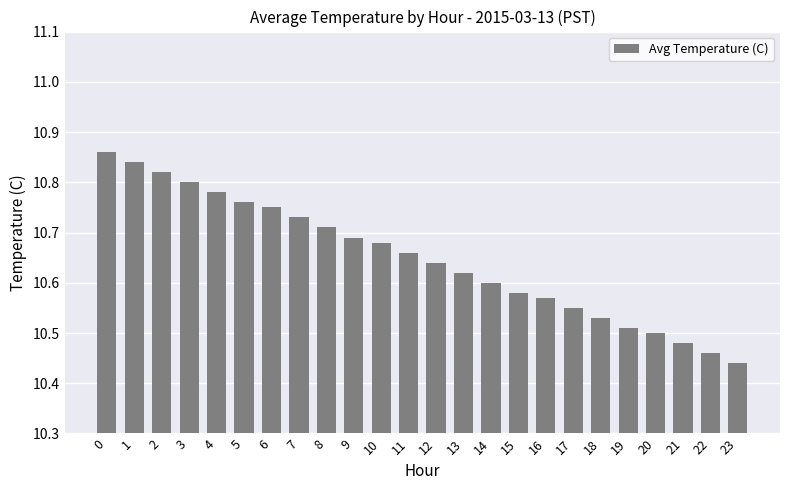

What is the difference between the values at 3 and 7?

0.1